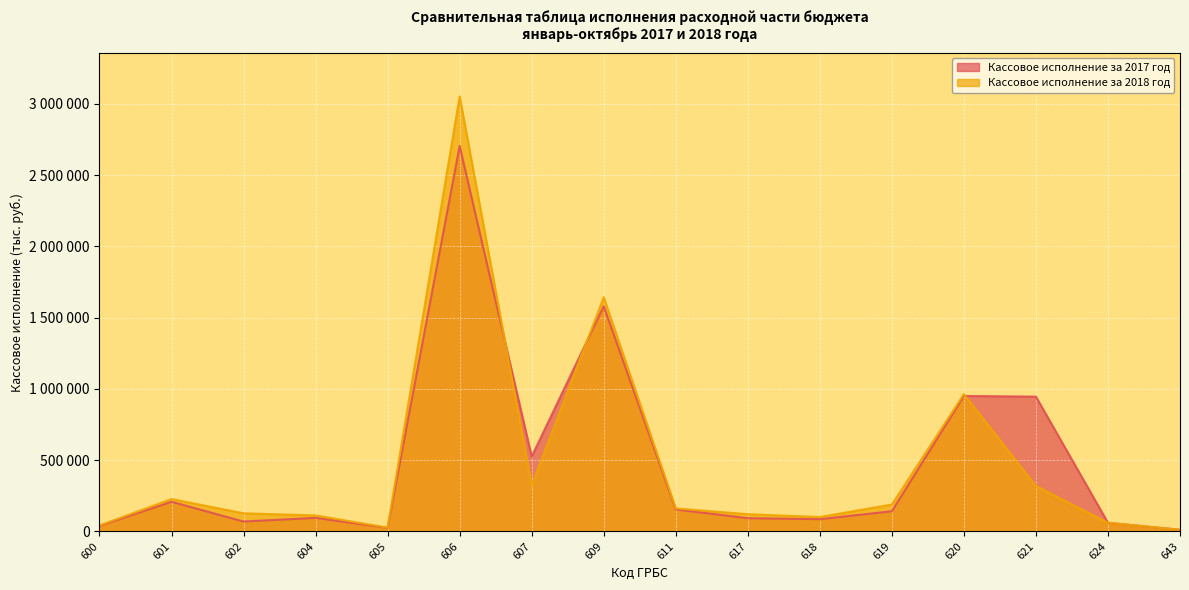

Count the number of data series in this chart.

2